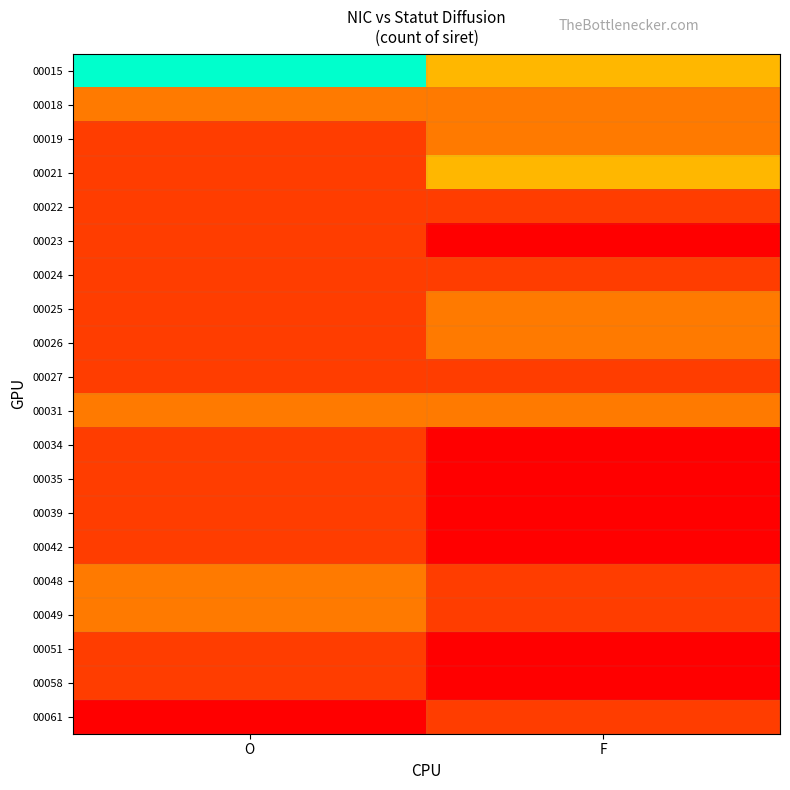

Between O and F, which is larger?

O